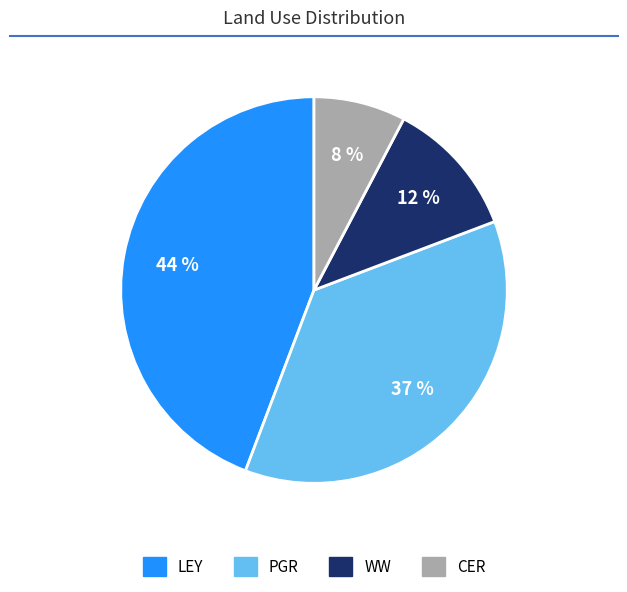

Rank the categories by value from lowest to highest.

CER, WW, PGR, LEY